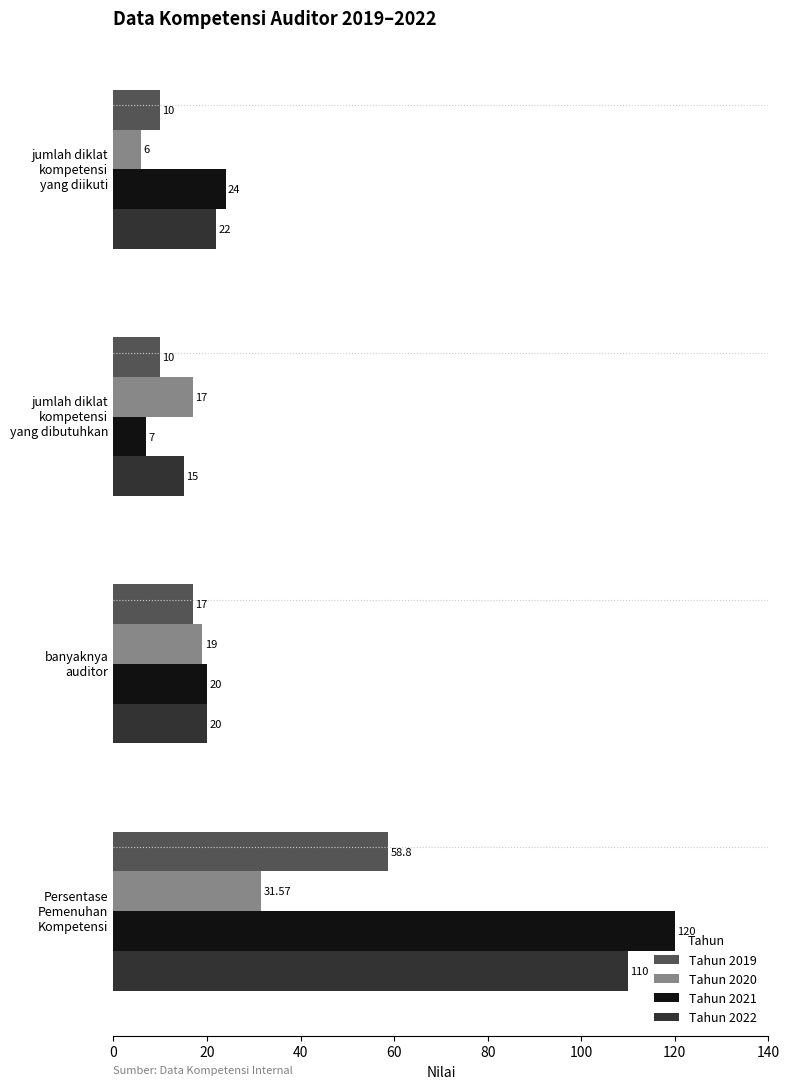

What is the difference between the maximum and second lowest values in the Tahun 2020 series?

14.6